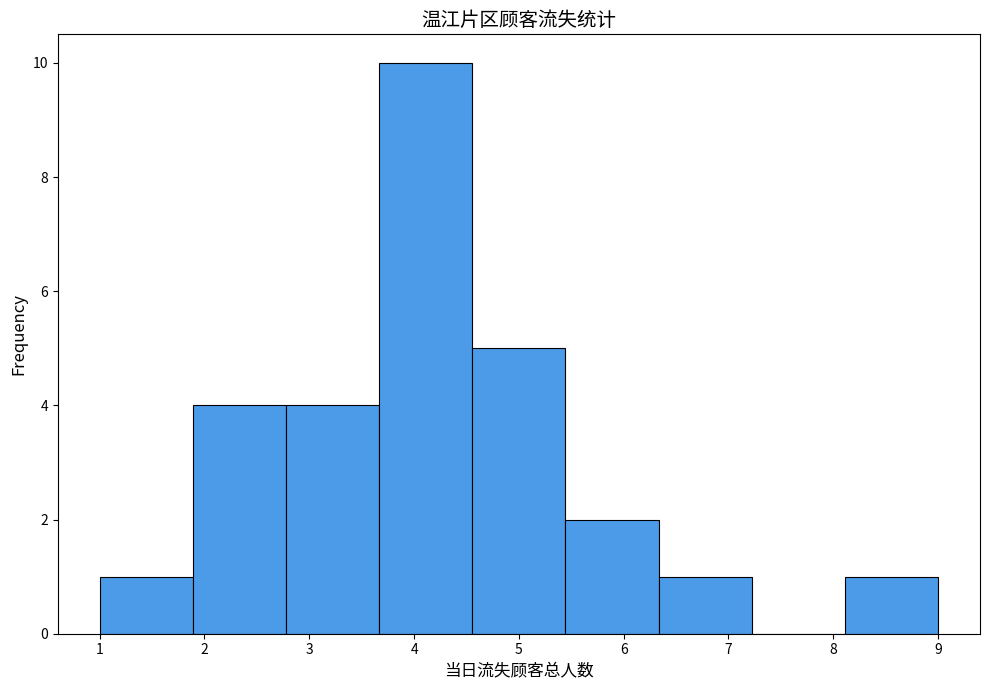

Reading left to right, list every bar in this chart as the range it spans on the x-axis followed by its height. Neither the bar edges nor the heights are printed on the chart, so give them approximately, as read against the axes.

1.0 to 1.9: 1
1.9 to 2.8: 4
2.8 to 3.7: 4
3.7 to 4.6: 10
4.6 to 5.4: 5
5.4 to 6.3: 2
6.3 to 7.2: 1
7.2 to 8.1: 0
8.1 to 9.0: 1